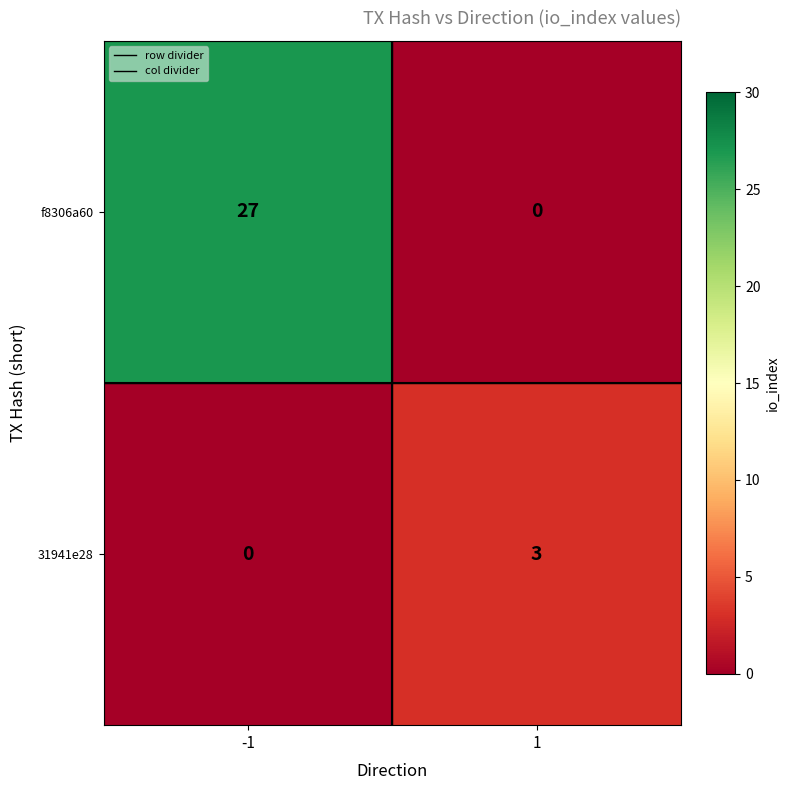

At which category is the sum across all series the highest?

-1